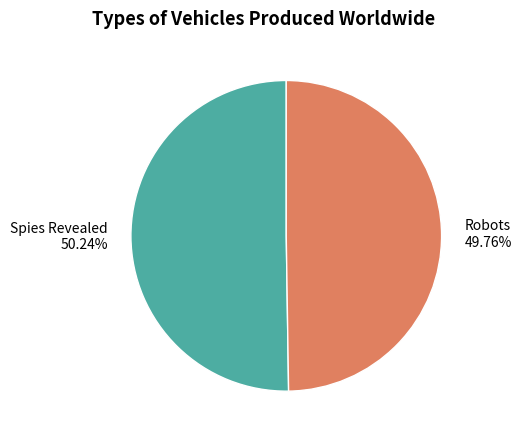

How many slices are in this pie chart?

2